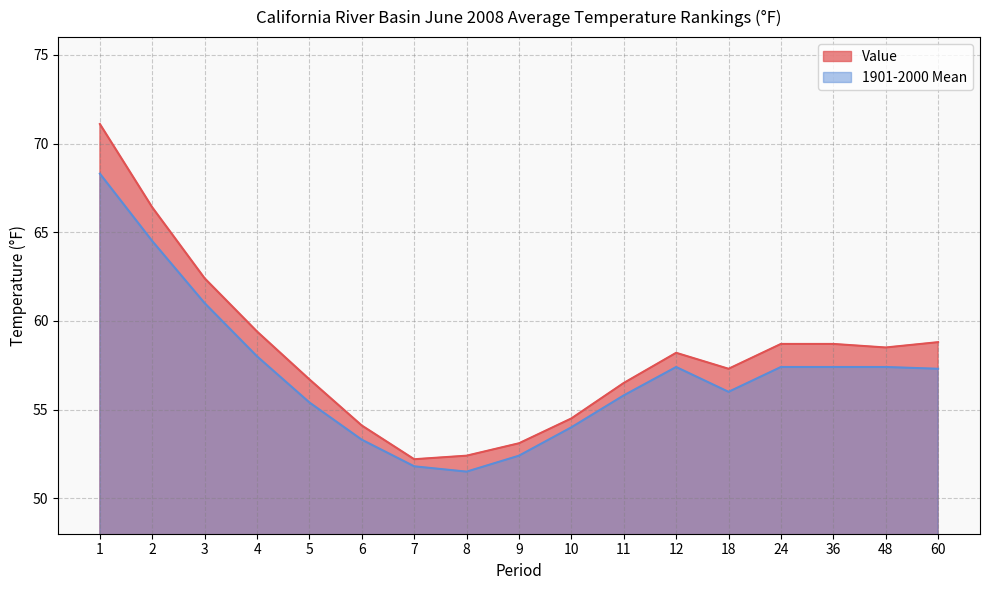

How many values in the 1901-2000 Mean series exceed 57?

9